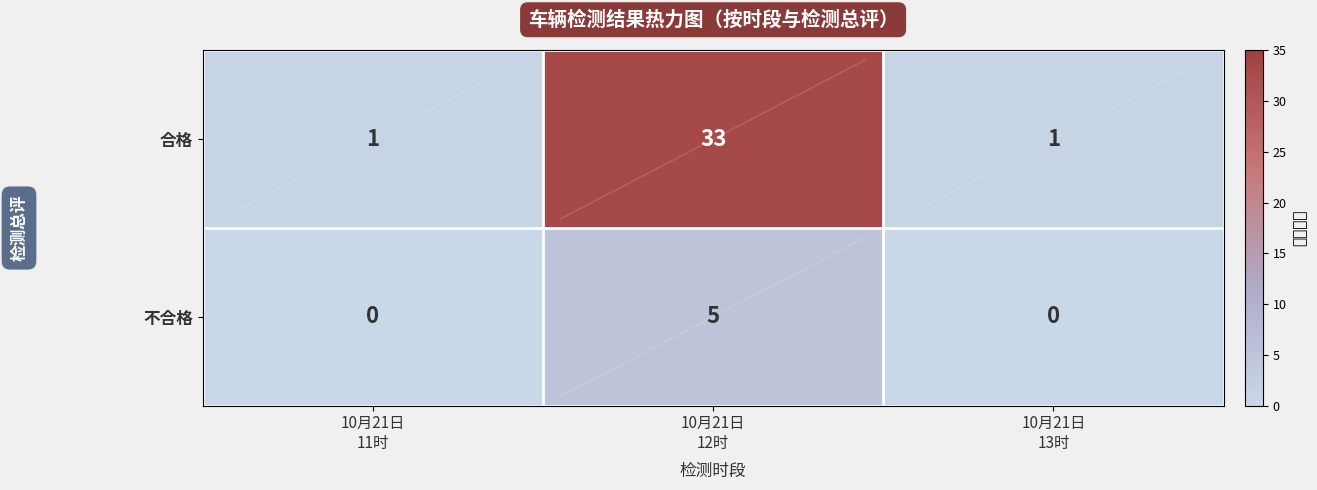

Which series has the largest total across all categories?

合格